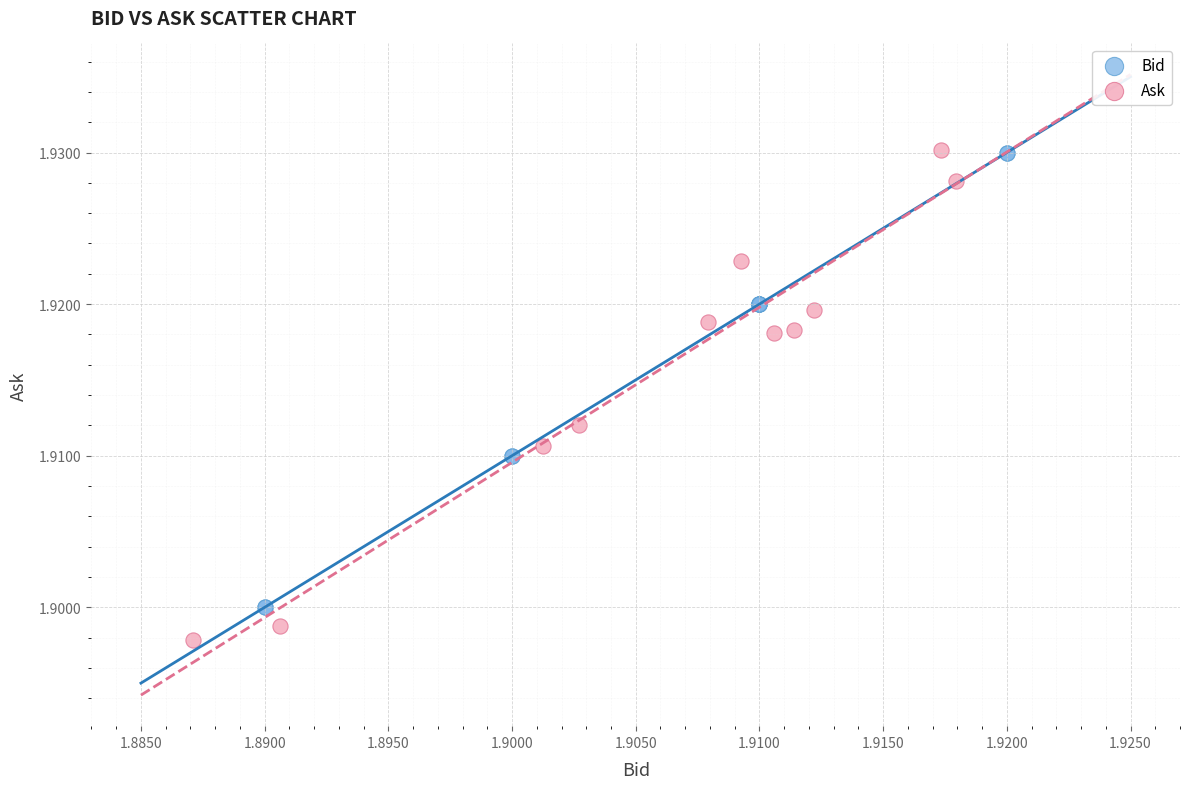

Which series has the largest Y range (max minus min)?

Ask